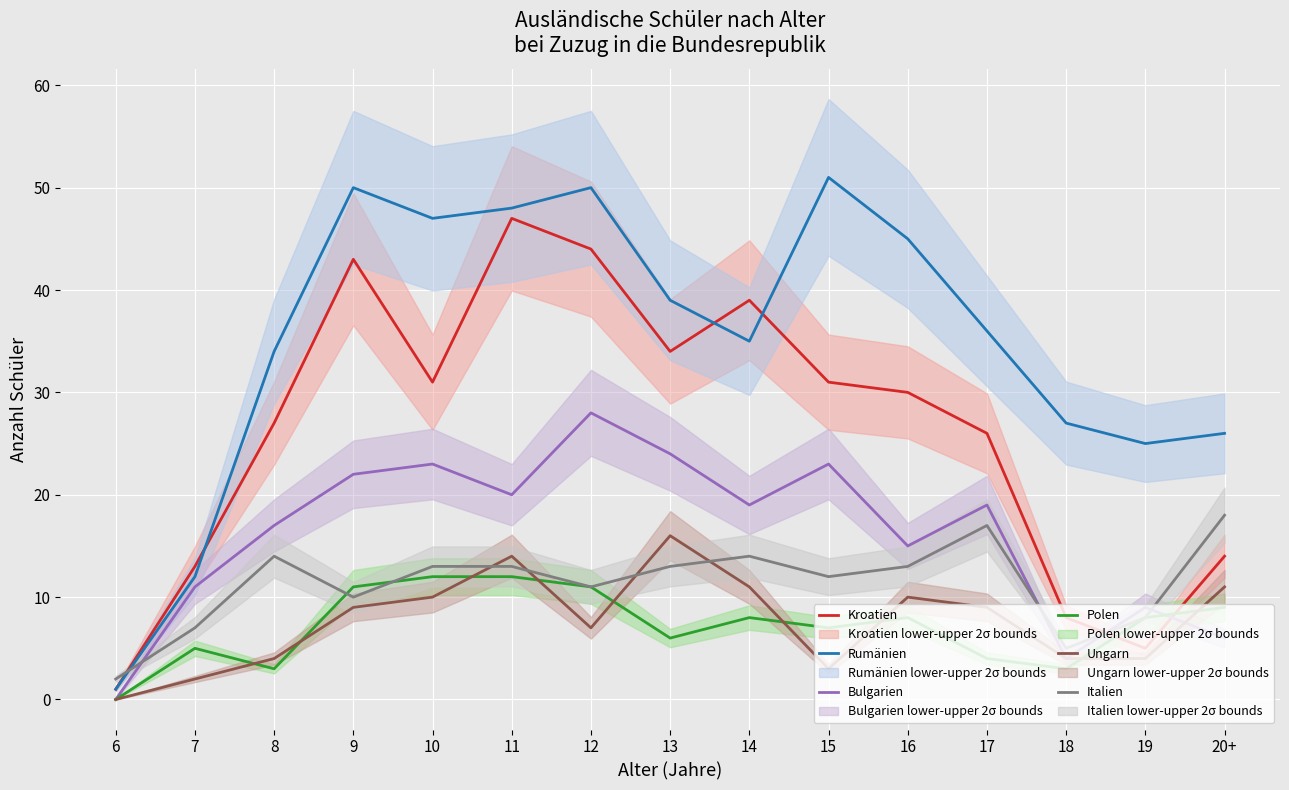

What is the sum of all Polen values?

107